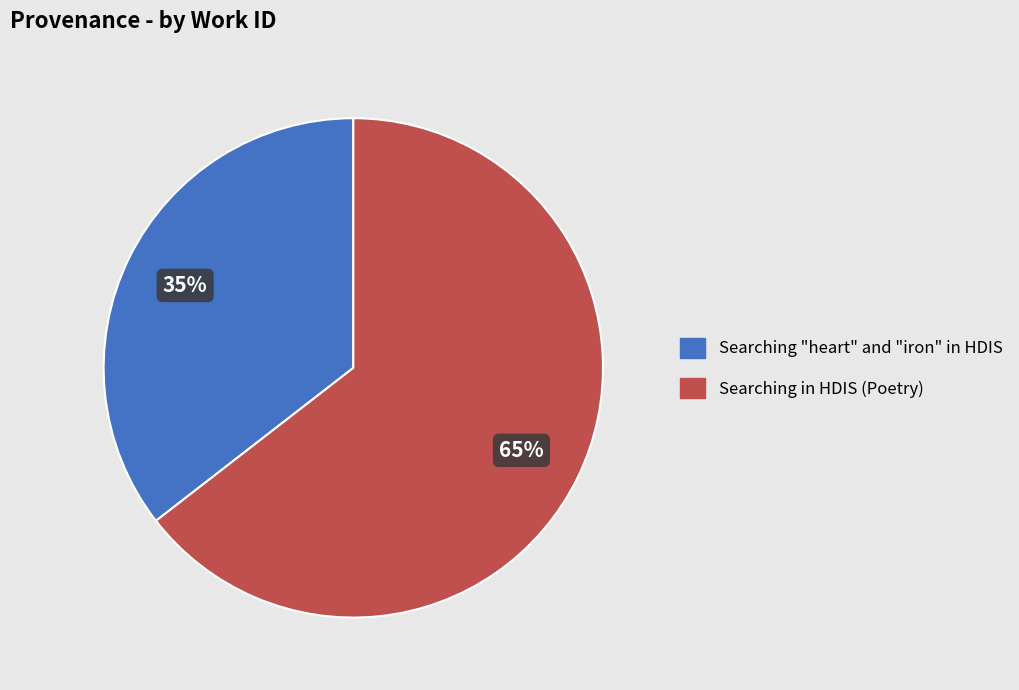

To the nearest percent, what portion does Searching in HDIS (Poetry) represent?

65%